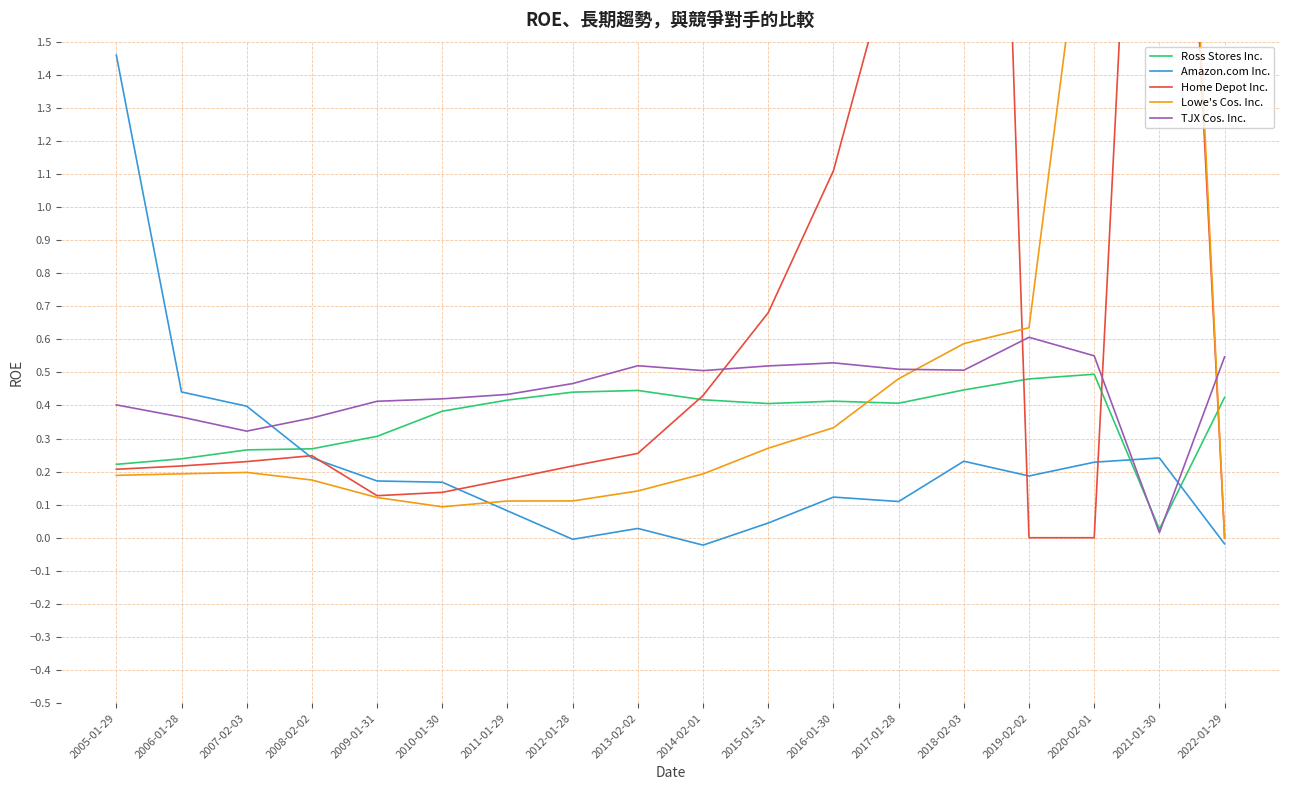

What is the label of the 4th point from the right?

2019-02-02